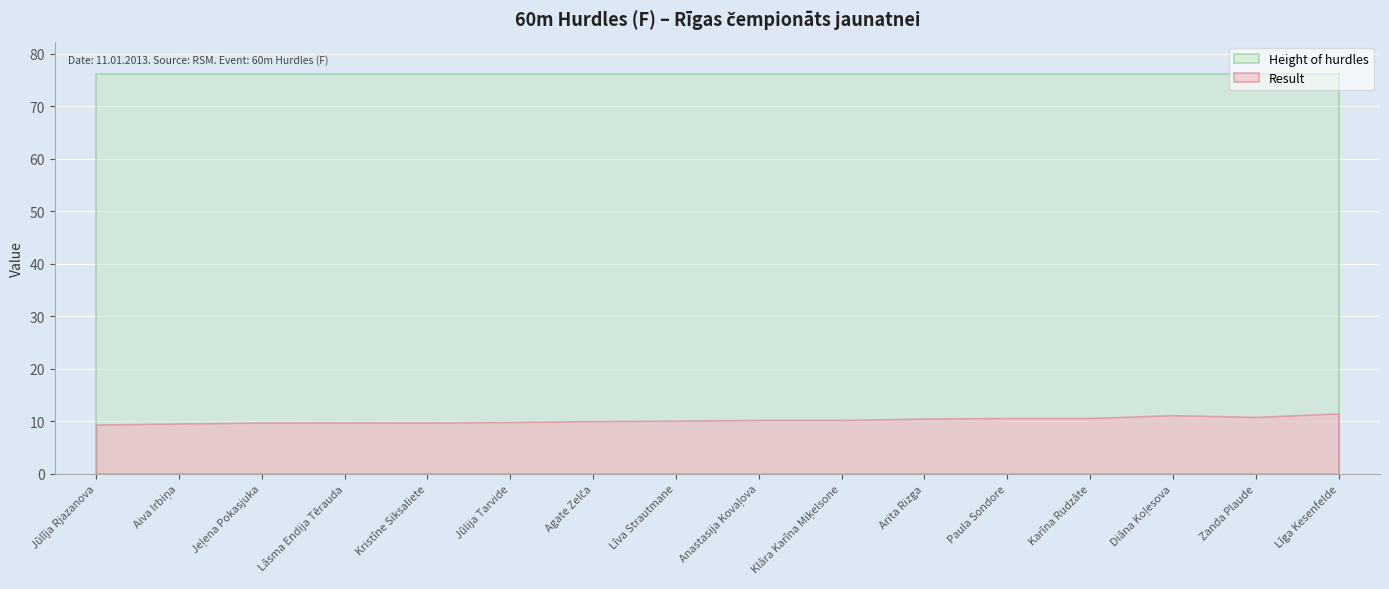

What is the sum of the Height of hurdles values at Jeļena Pokasjuka and Arita Rizga?

152.4